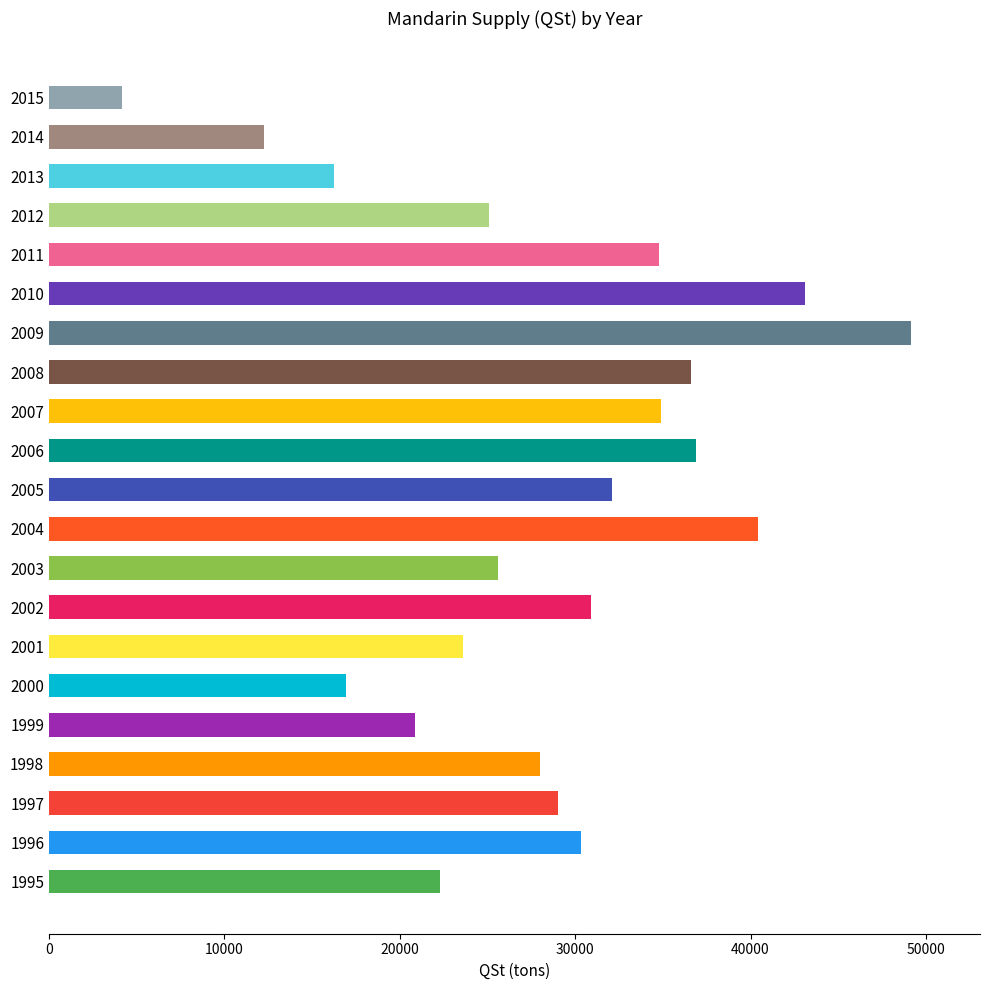

Does the chart contain any negative values?

No